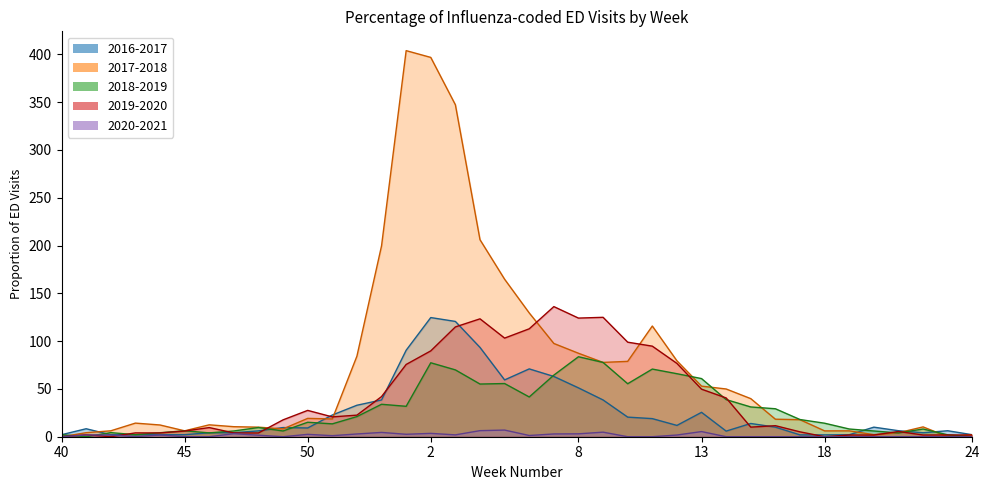

At 16, list the series in order from smallest to largest.

2020-2021, 2016-2017, 2019-2020, 2017-2018, 2018-2019